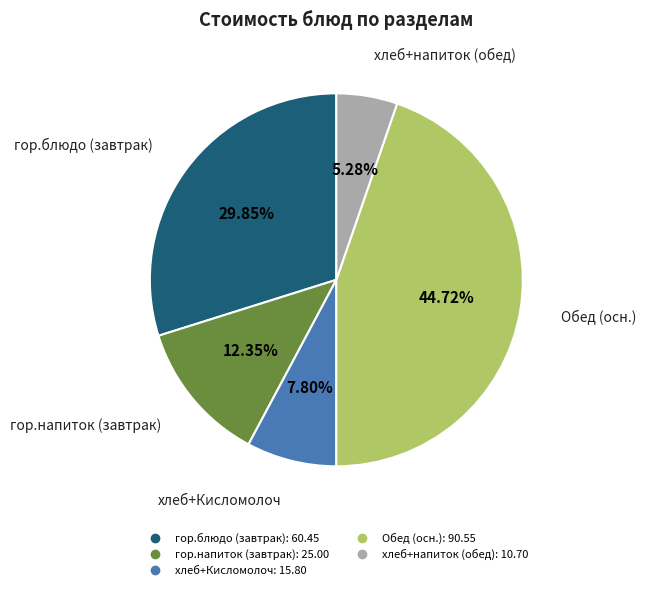

Is there any slice that represents more than half of the pie?

No